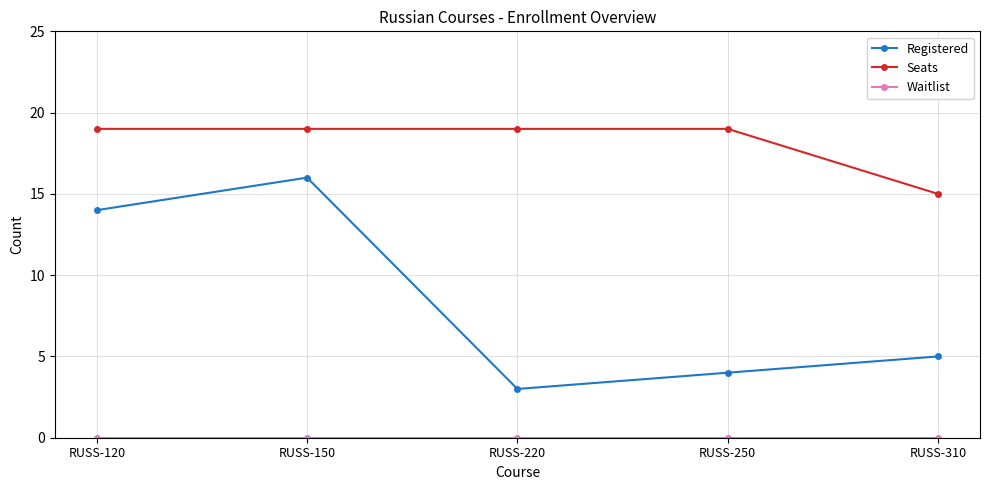

Is it true that Seats equals 19 at RUSS-120?

True